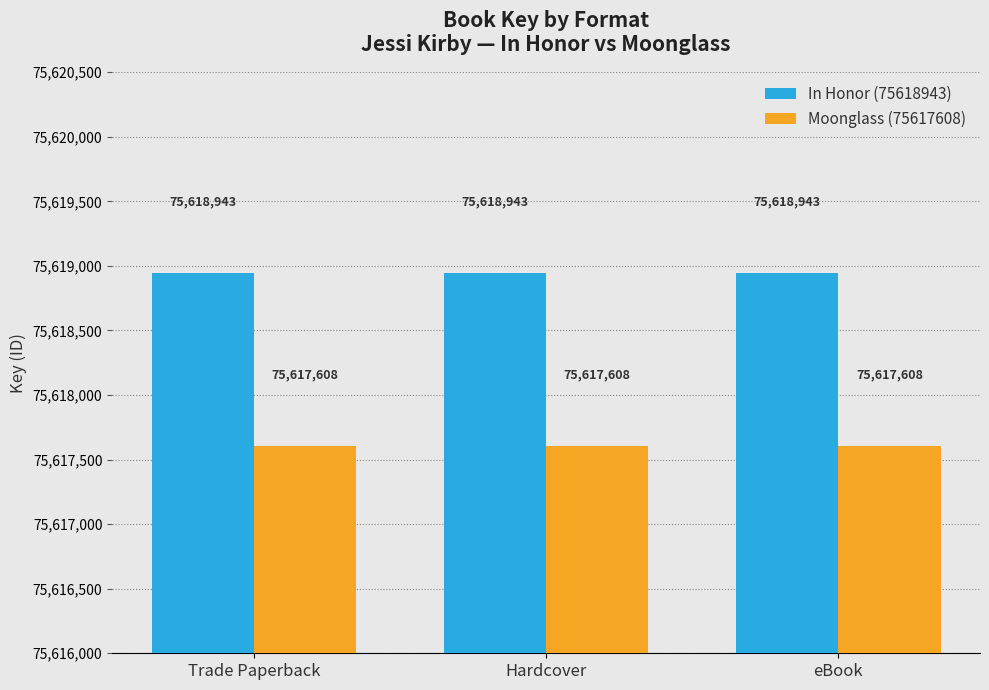

What is the minimum value shown in the chart?

75617608